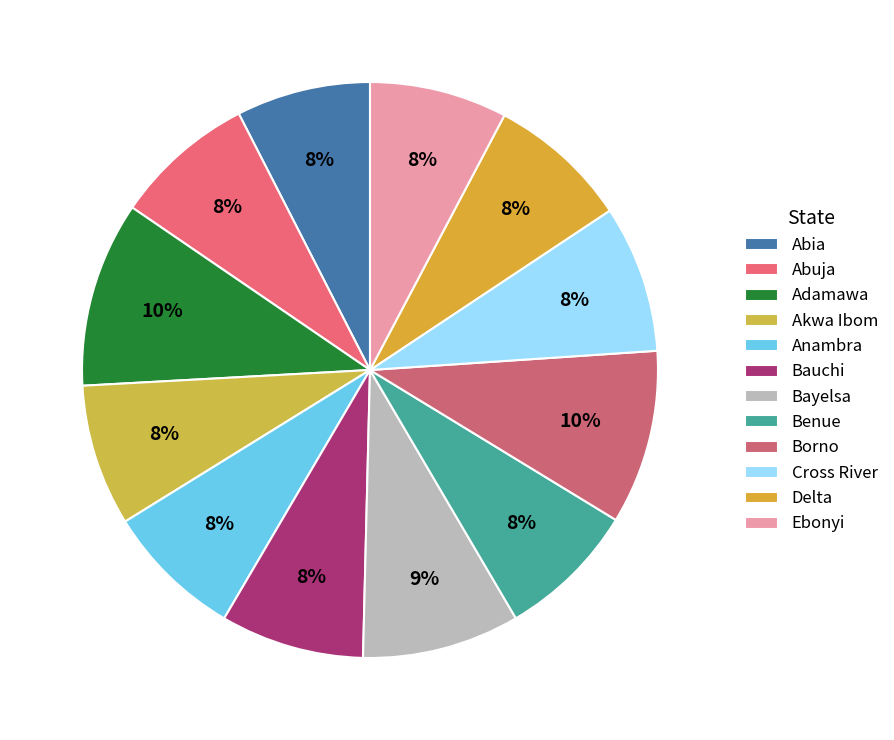

How many slices are in this pie chart?

12